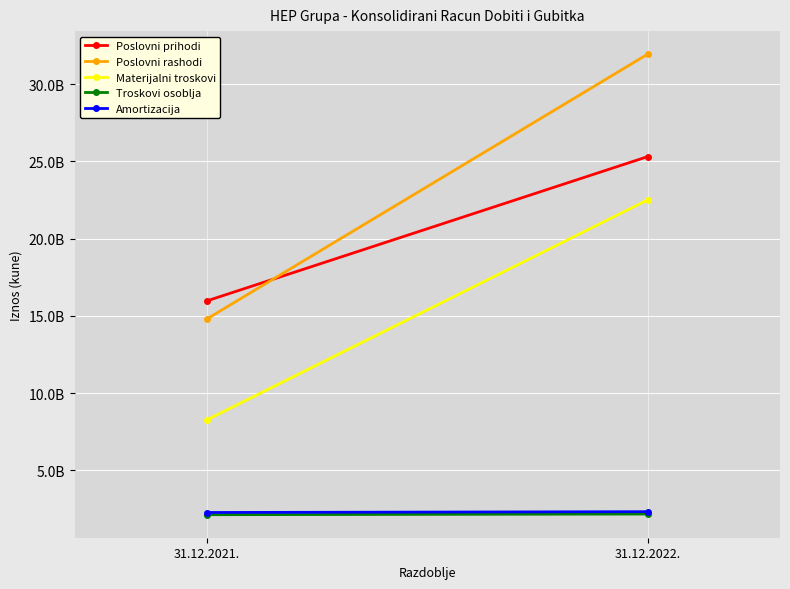

What is the approximate value of Troskovi osoblja at 31.12.2022., to the nearest 100?

2171099800